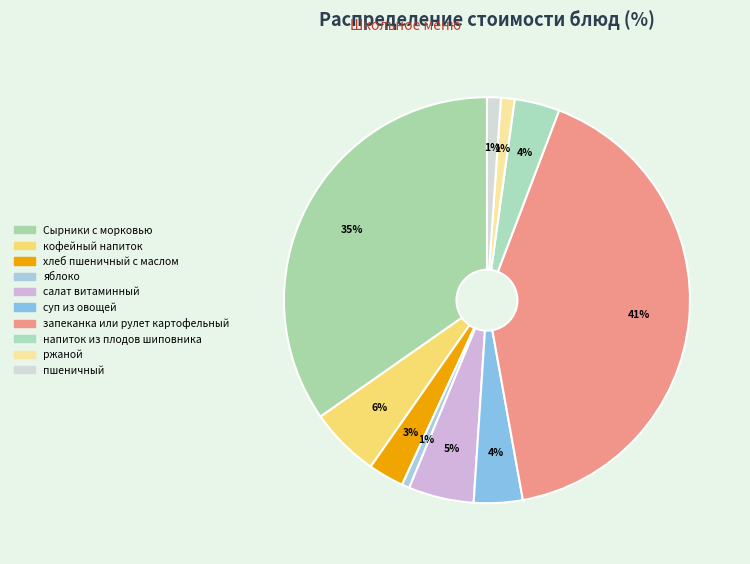

Which category has the biggest portion of the pie?

запеканка или рулет картофельный